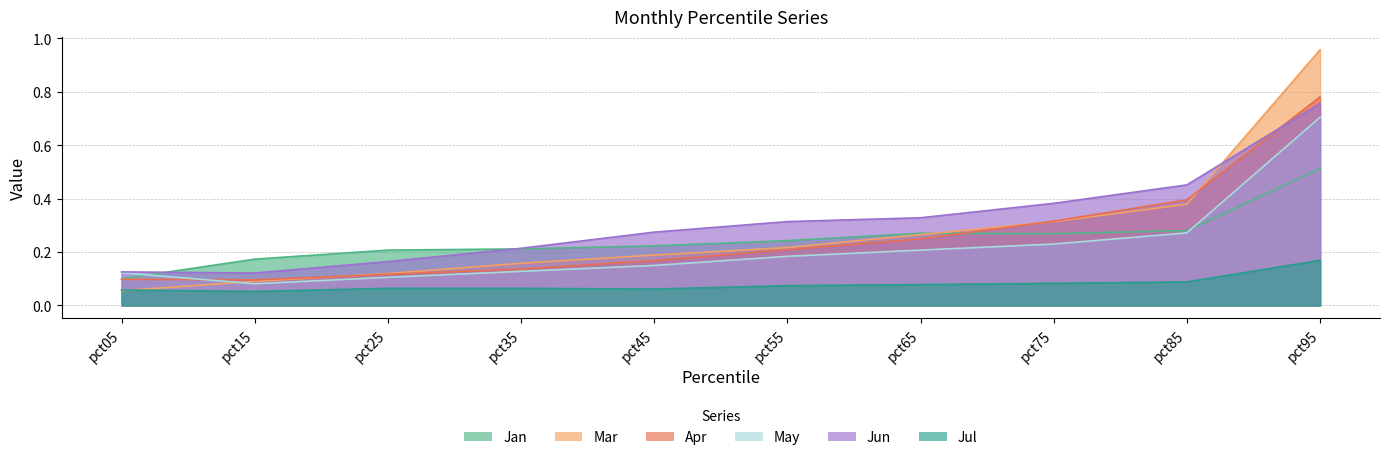

What is the approximate value of Jun at pct85?

0.5